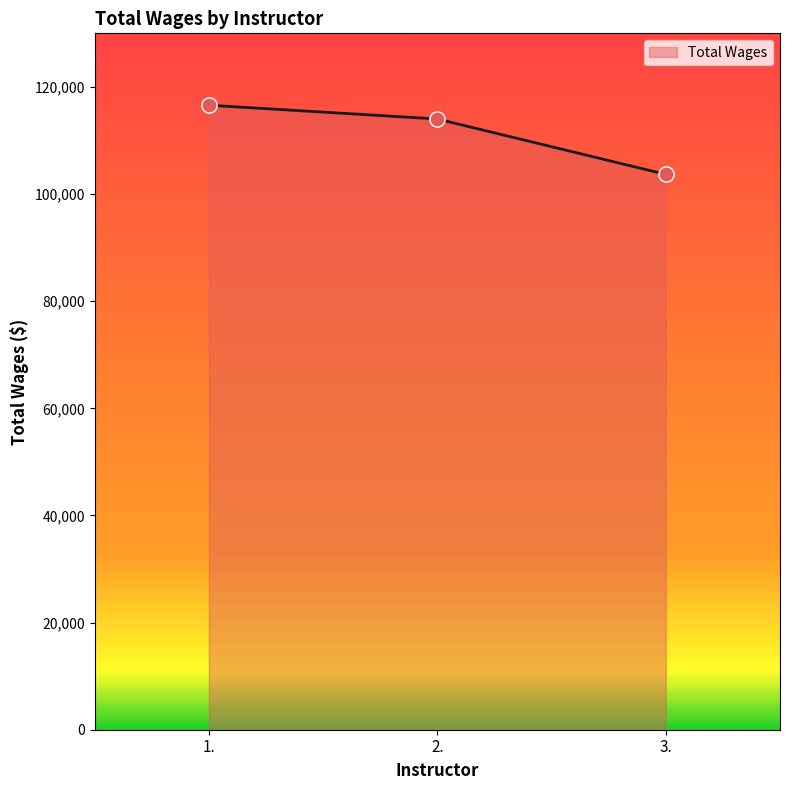

Approximately how many times larger is the value at 2. compared to 1.?

1.0